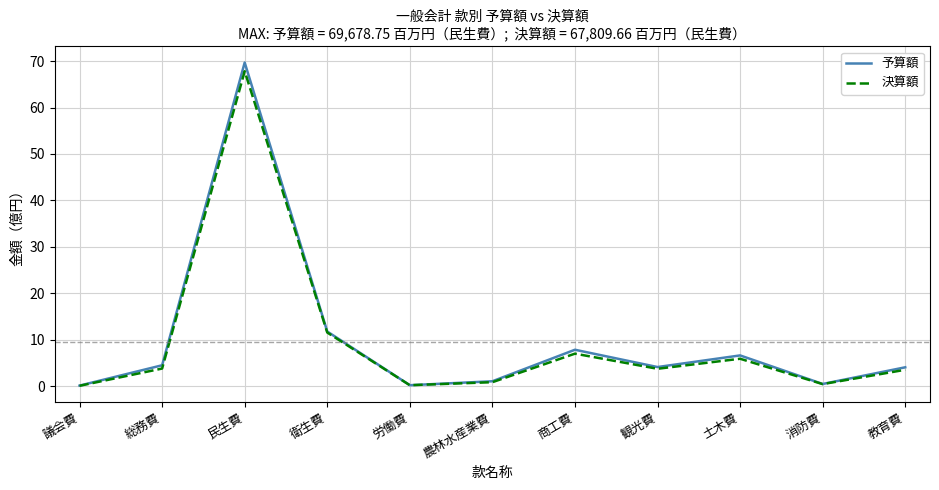

Does the chart have visible grid lines?

Yes